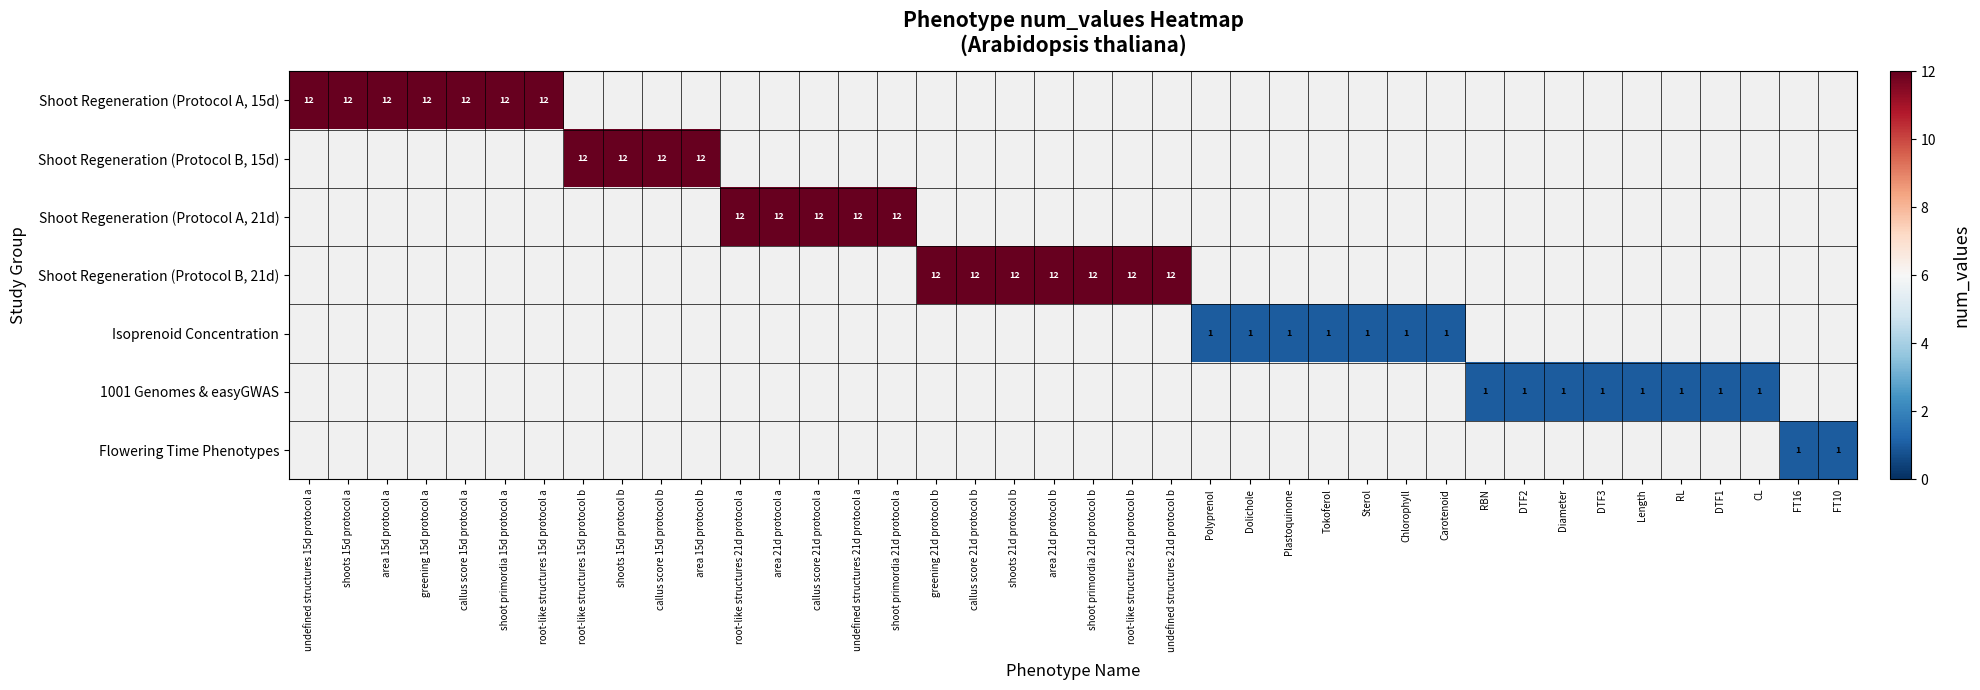

The Isoprenoid Concentration series shows 1 at Chlorophyll. True or false?

True